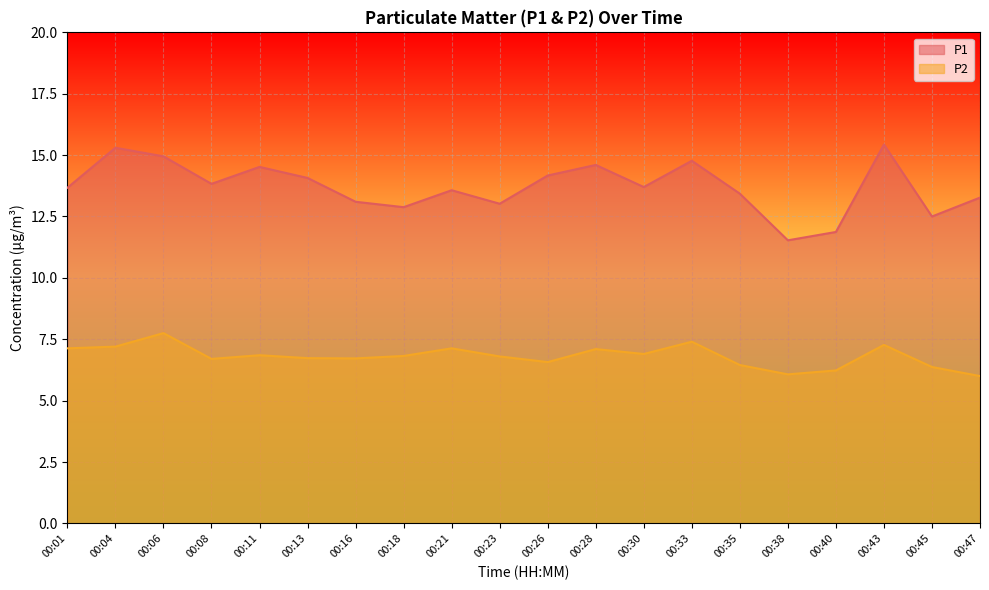

What is the average value of the P2 series?

6.8